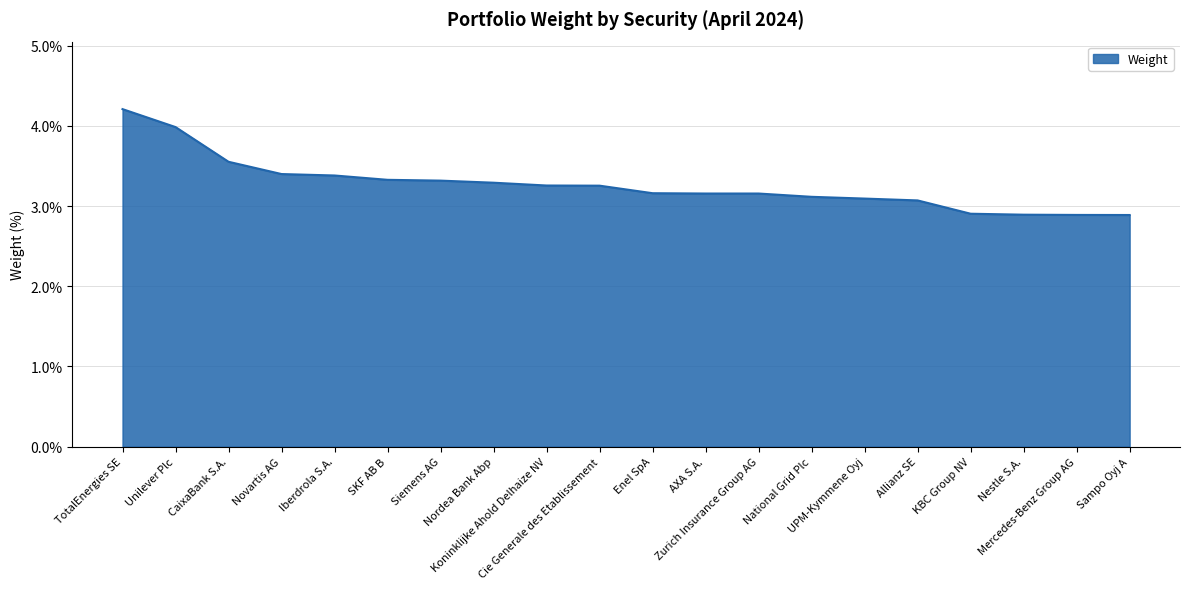

What is the minimum value shown in the chart?

2.9